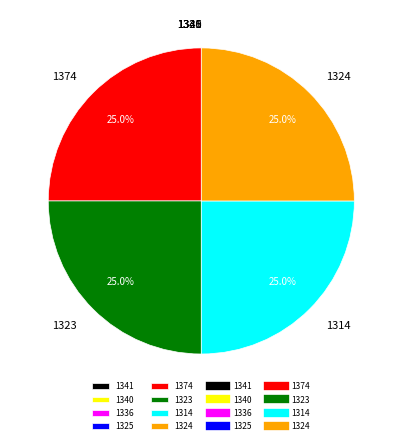

To the nearest percent, what is the average slice percentage?

12%